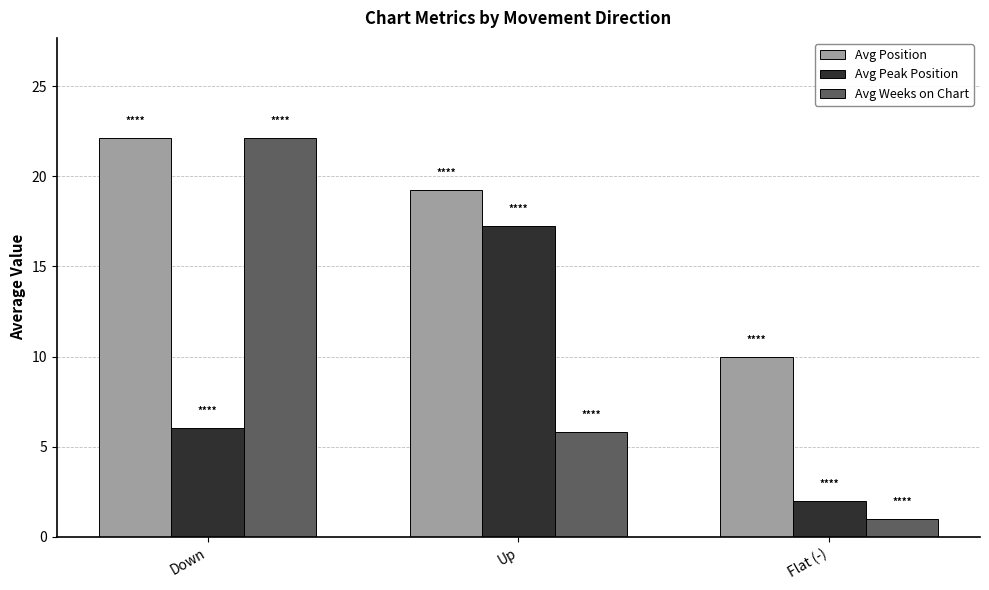

Is it true that Avg Position equals 33.9 at Up?

False